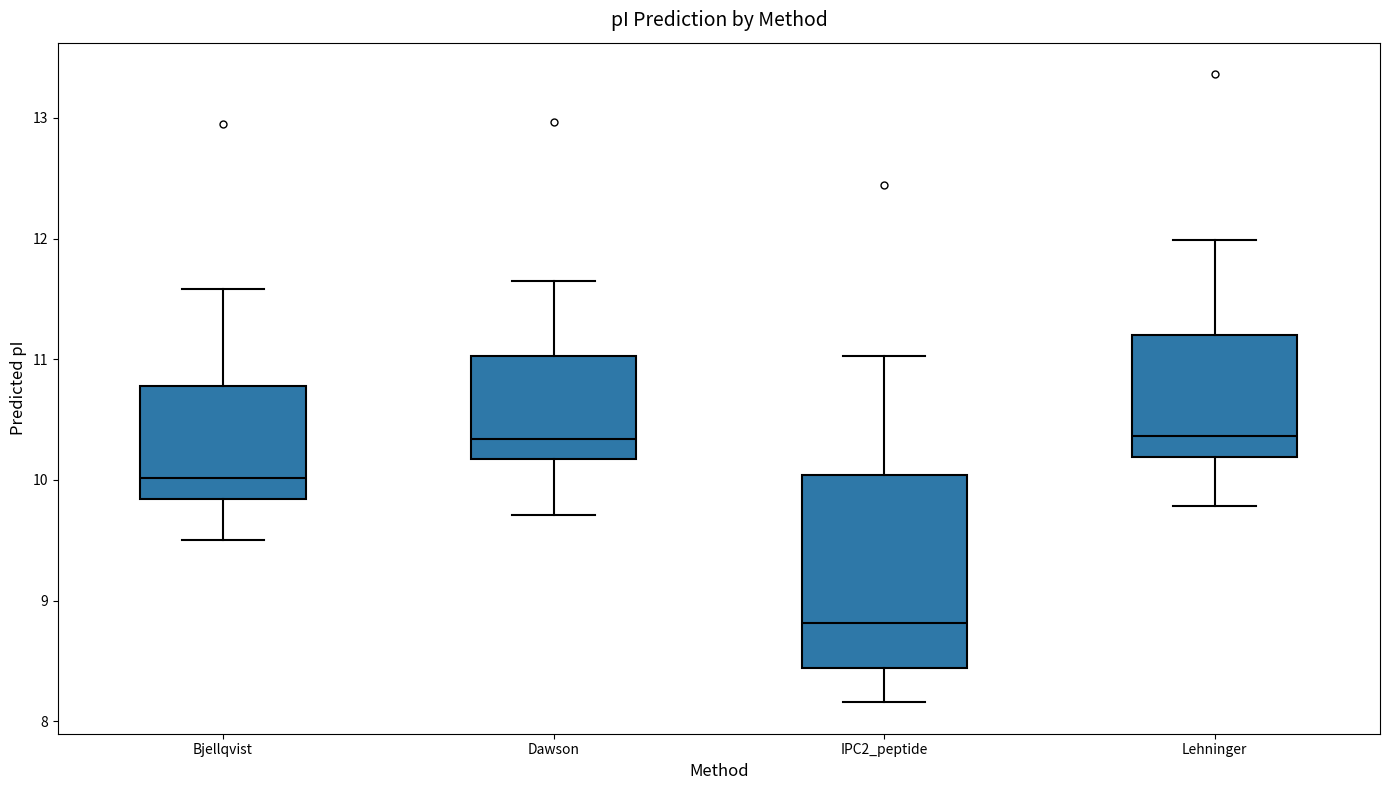

Reading left to right, read every box against the y-axis: the position of its median line, the range the box covers, and the ends of its whiskers. The values are not printed on the chart, so give them approximately, as read against the axis.

Bjellqvist: median 10.0, box 9.8 to 10.8, whiskers 9.5 to 11.6
Dawson: median 10.3, box 10.2 to 11.0, whiskers 9.7 to 11.7
IPC2_peptide: median 8.8, box 8.4 to 10.0, whiskers 8.2 to 11.0
Lehninger: median 10.4, box 10.2 to 11.2, whiskers 9.8 to 12.0